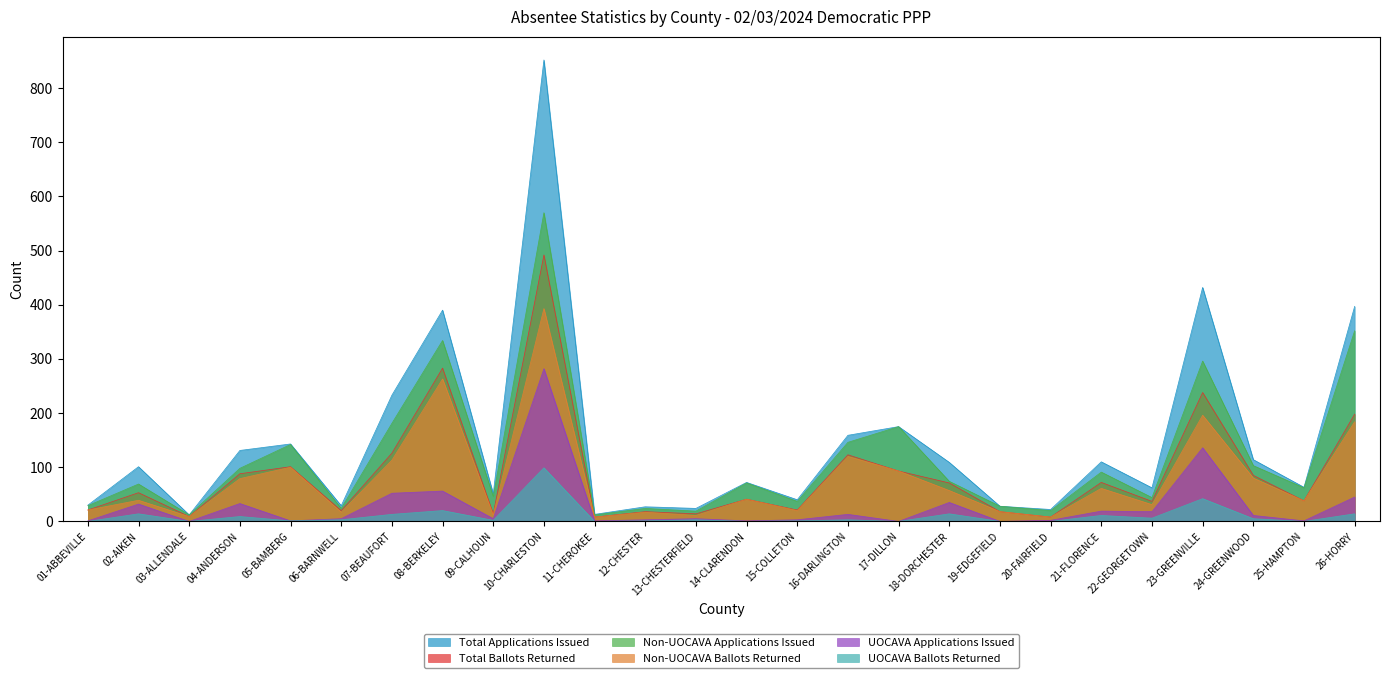

True or false: Total Applications Issued and UOCAVA Ballots Returned intersect in this chart.

False